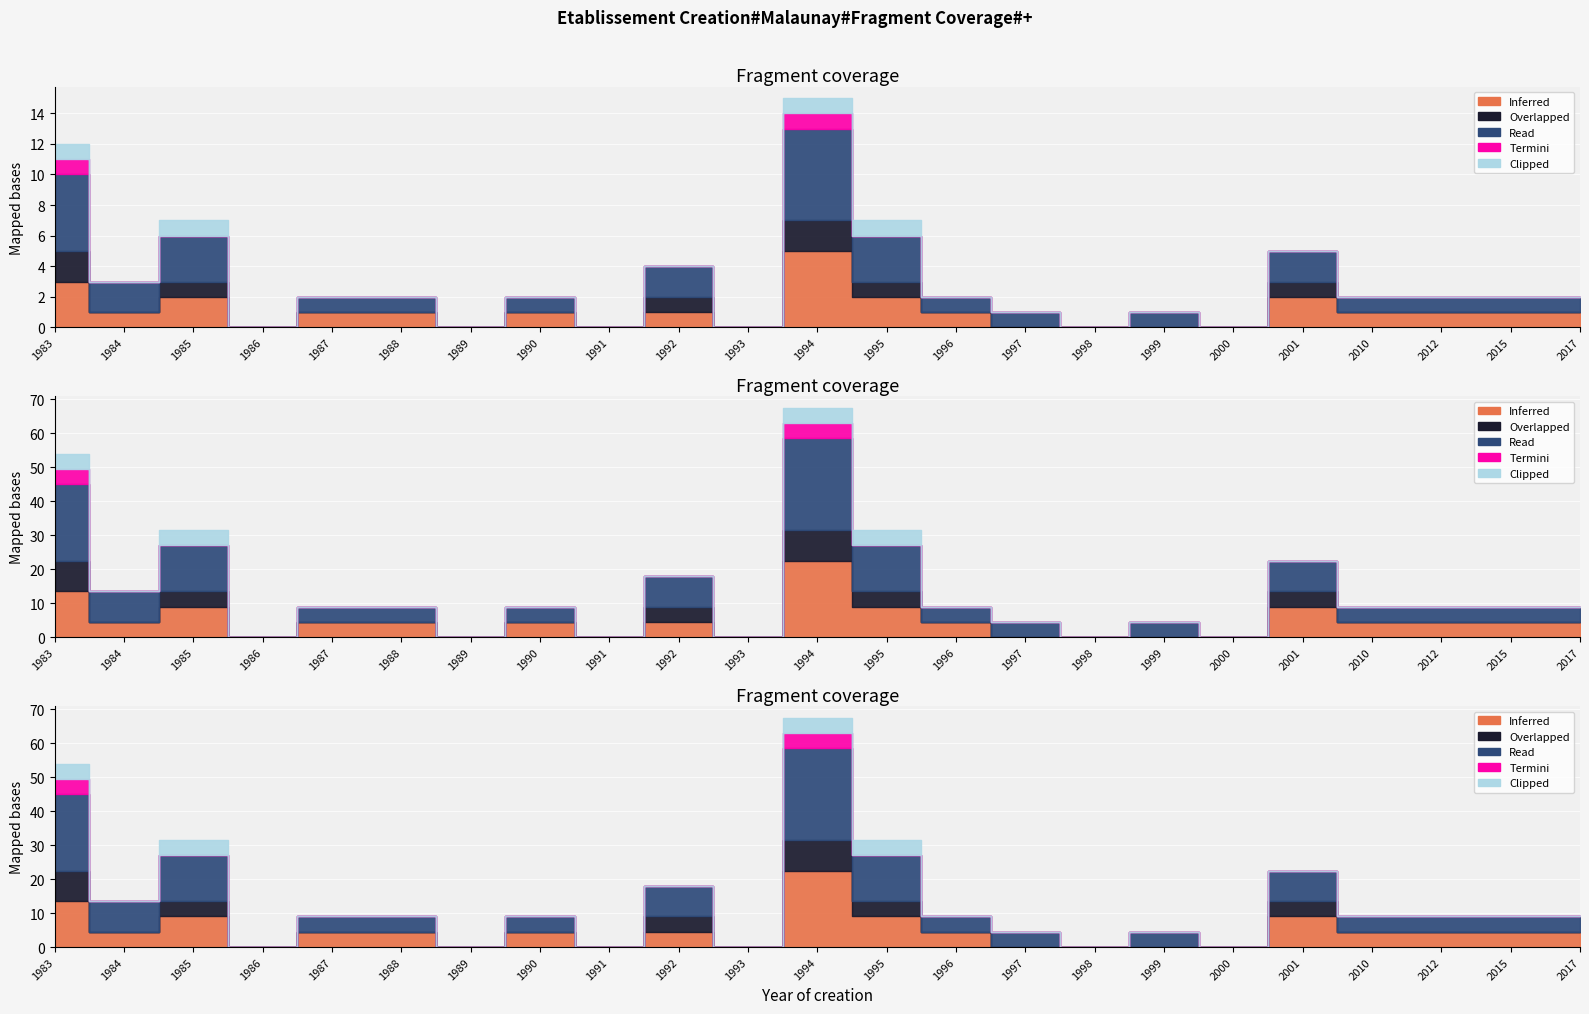

Where is Clipped nearest to the value 0?

1984